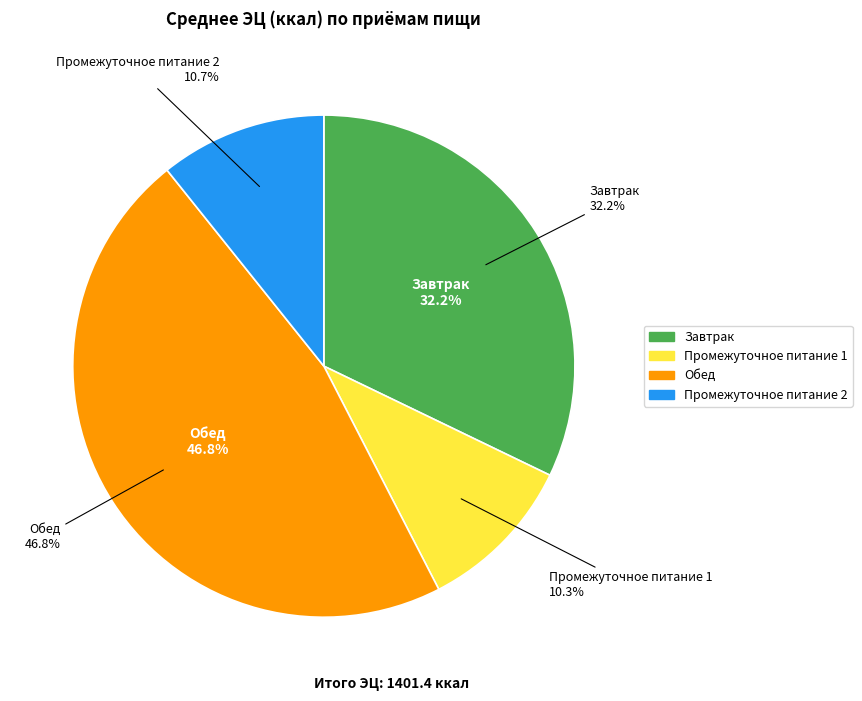

Rank the categories by value from highest to lowest.

Обед, Завтрак, Промежуточное питание 2, Промежуточное питание 1